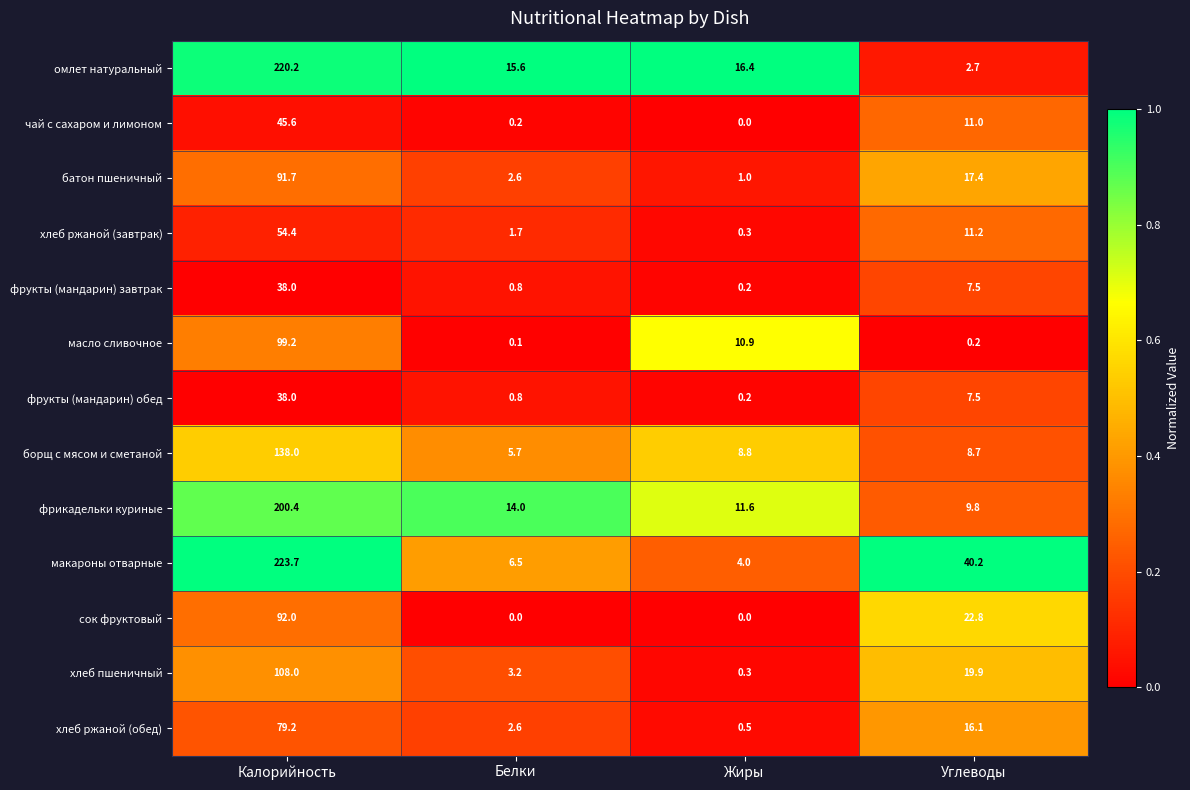

The масло сливочное series shows 0.1 at Белки. True or false?

True